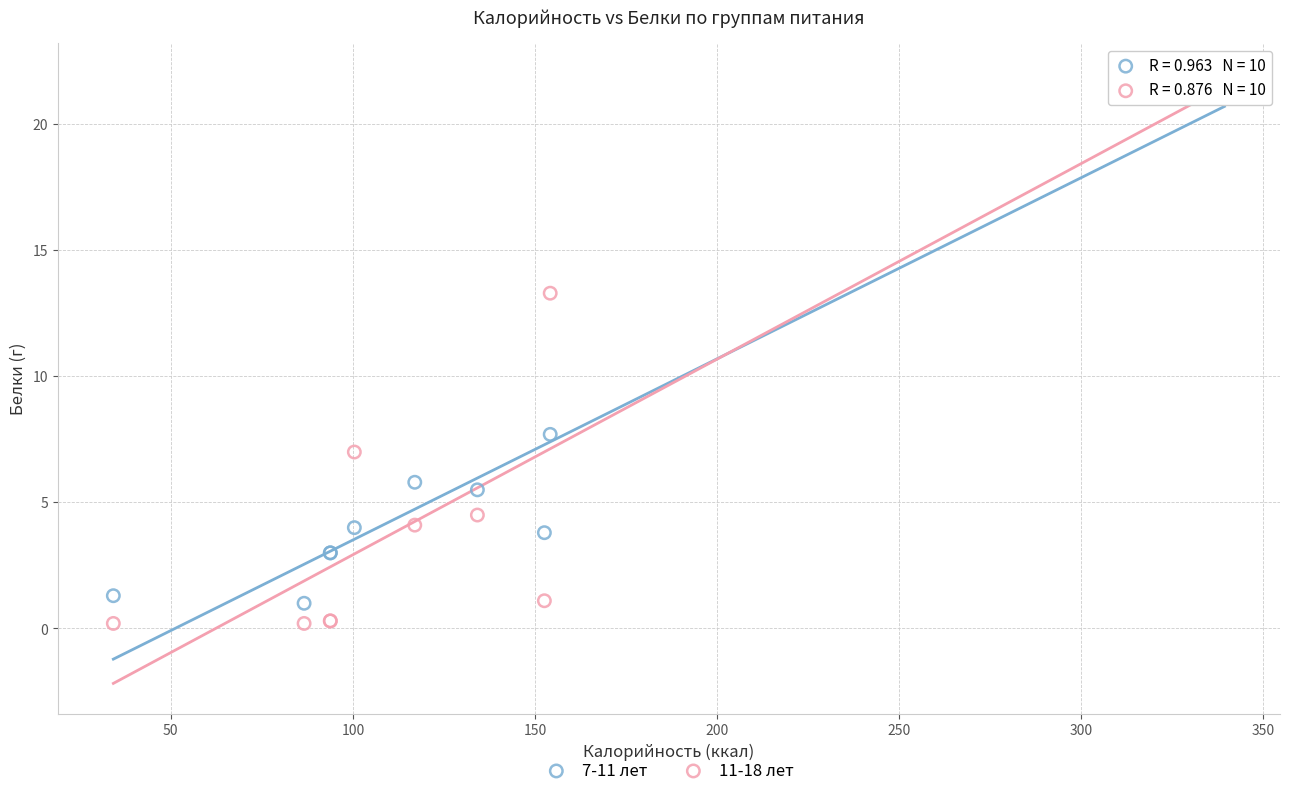

What are all the series names shown in the legend?

7-11 лет, 11-18 лет